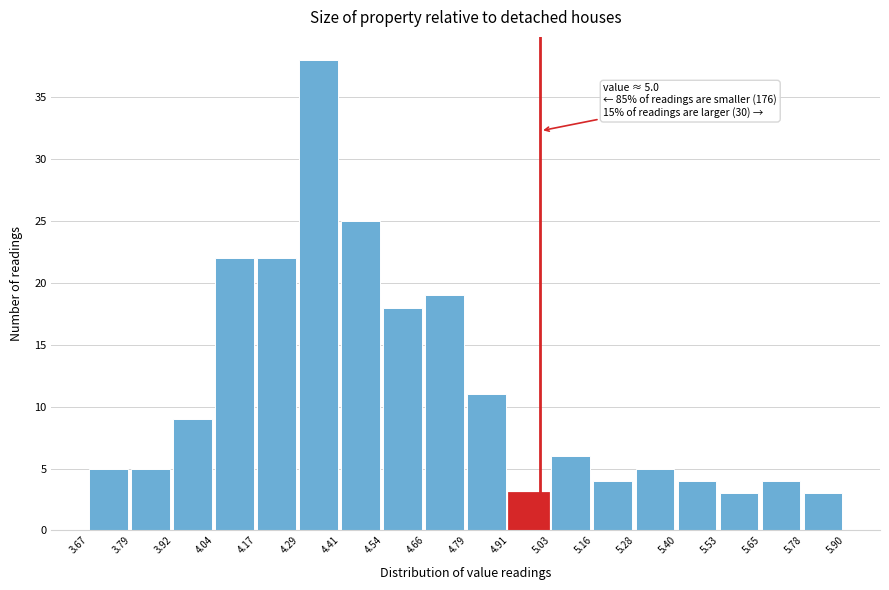

Which range on the x-axis has the tallest bar?

4.29 to 4.41